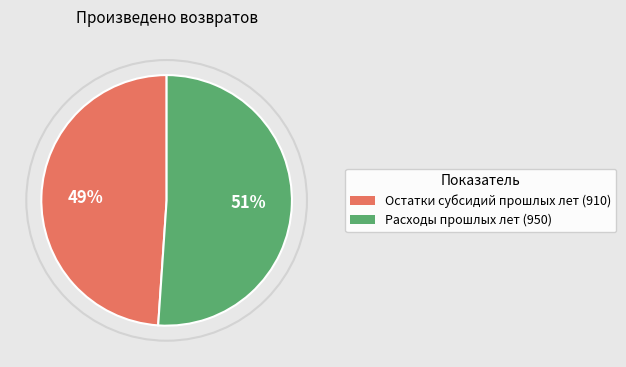

Combined, do Остатки субсидий прошлых лет (910) and Расходы прошлых лет (950) account for over 50%?

Yes